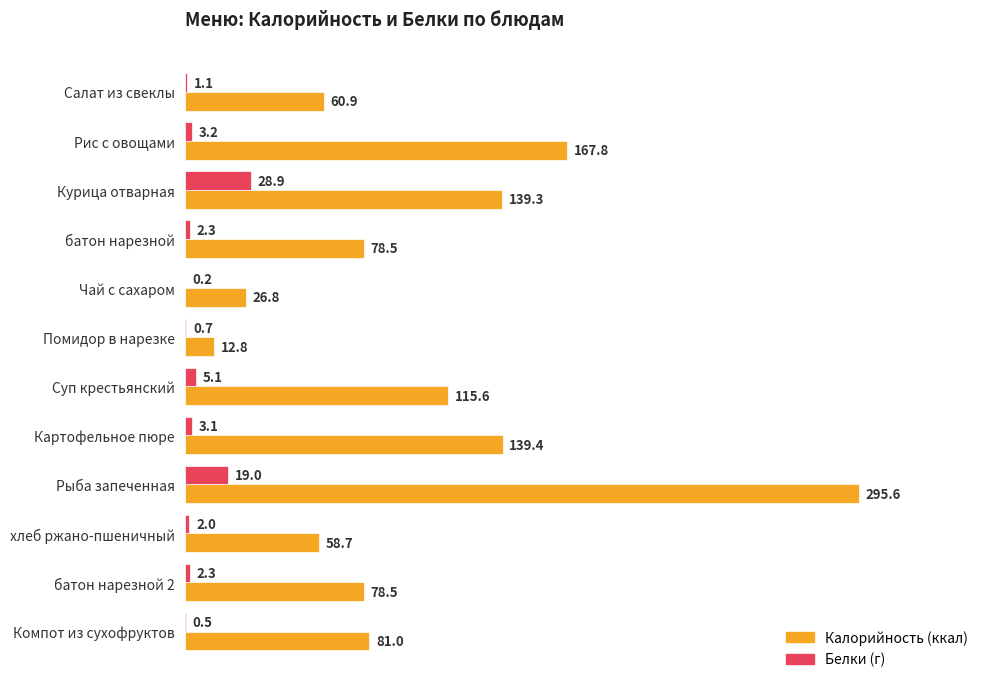

What is the total value across all series at Суп крестьянский?

120.7